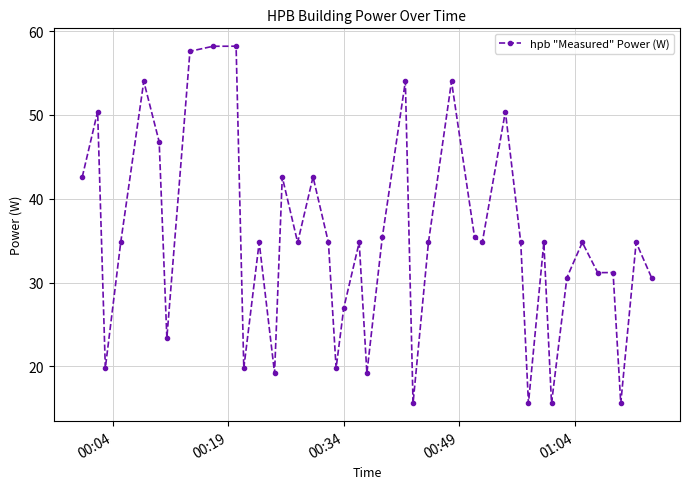

What is the value of the 35th point from the left?

34.8